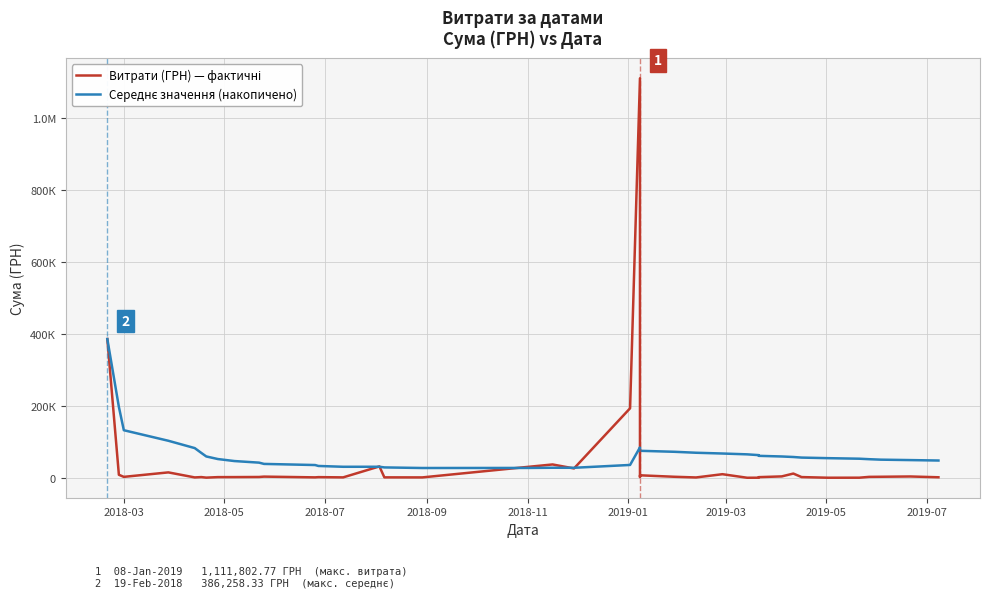

What is the lowest value of the Середнє значення (накопичено) series?

27365.0